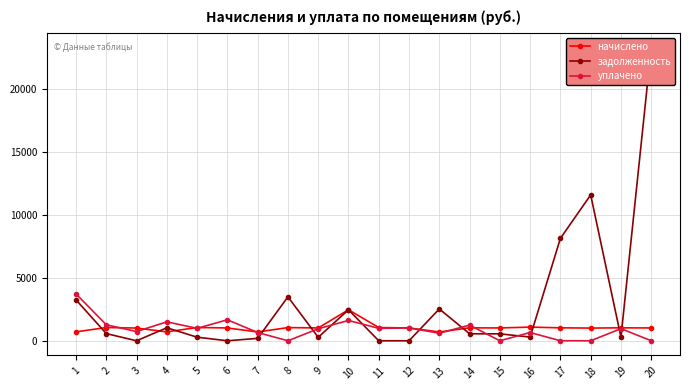

True or false: уплачено and начислено intersect in this chart.

True